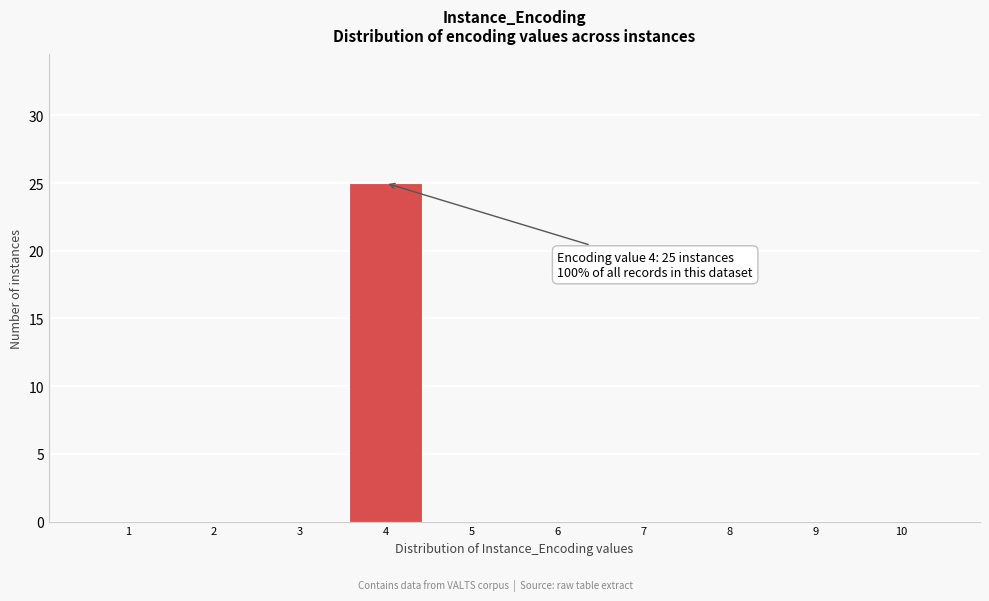

Reading right to left, list all the values displayed in this chart.

10=0	9=0	8=0	7=0	6=0	5=0	4=25	3=0	2=0	1=0